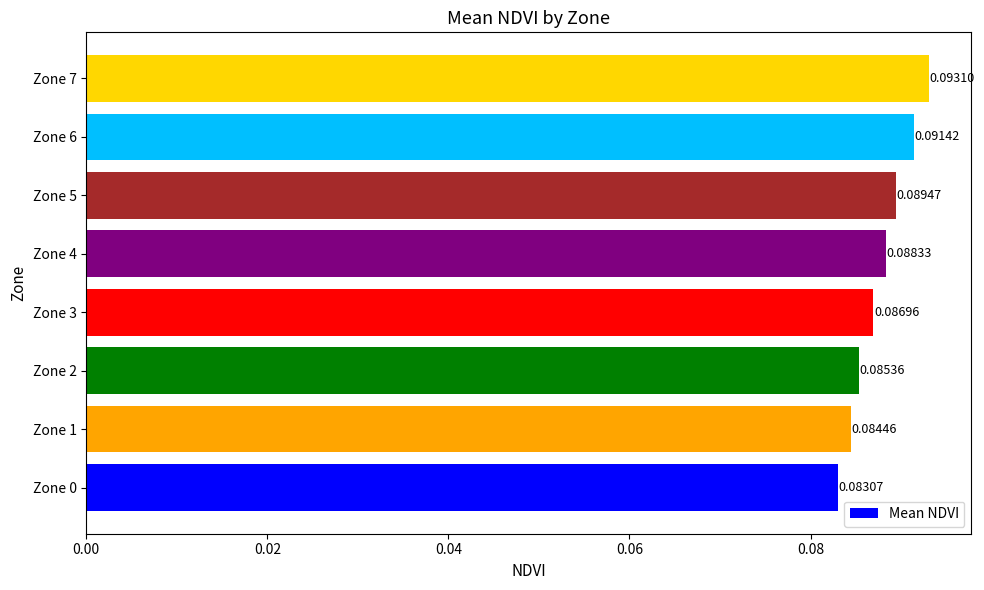

How many values are between 0 and 1?

8